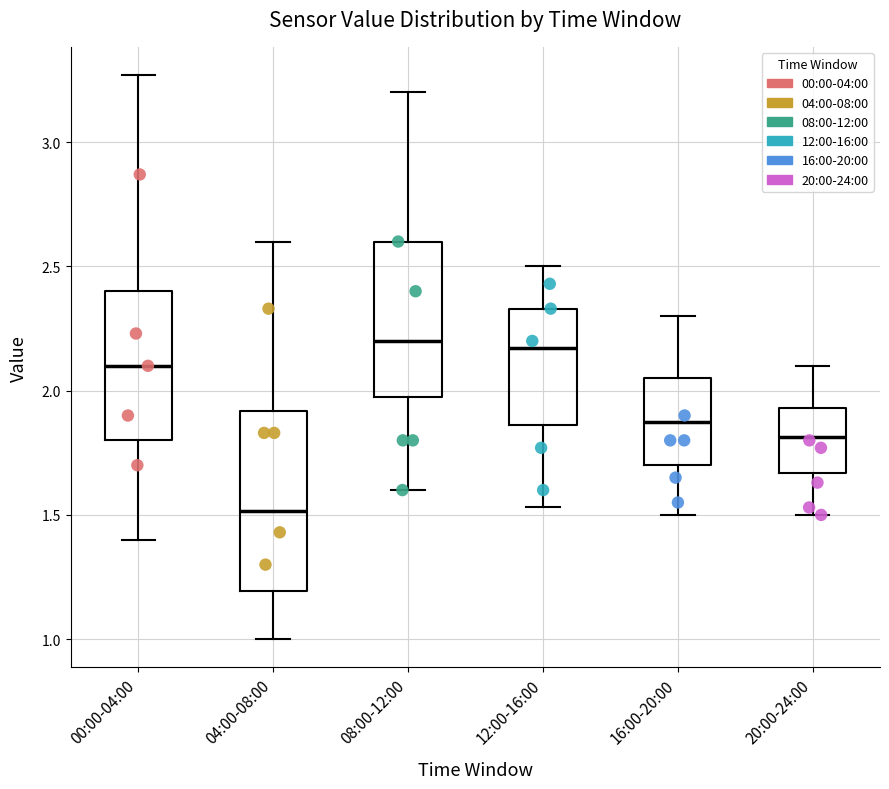

Reading left to right, read every box against the y-axis: the position of its median line, the range the box covers, and the ends of its whiskers. The values are not printed on the chart, so give them approximately, as read against the axis.

00:00-04:00: median 2.10, box 1.80 to 2.40, whiskers 1.40 to 3.25
04:00-08:00: median 1.50, box 1.20 to 1.90, whiskers 1.00 to 2.60
08:00-12:00: median 2.20, box 2.00 to 2.60, whiskers 1.60 to 3.20
12:00-16:00: median 2.15, box 1.85 to 2.35, whiskers 1.55 to 2.50
16:00-20:00: median 1.90, box 1.70 to 2.05, whiskers 1.50 to 2.30
20:00-24:00: median 1.80, box 1.65 to 1.95, whiskers 1.50 to 2.10